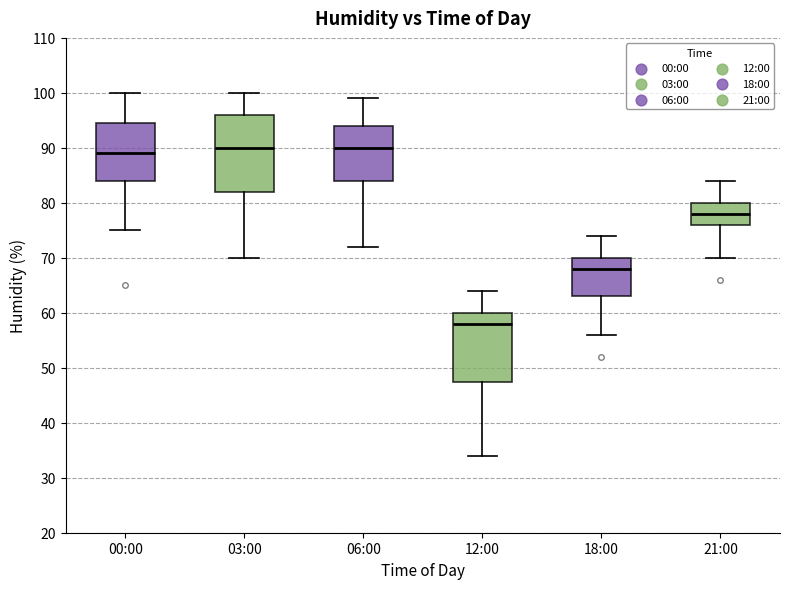

Where is the upper edge of the box for 06:00 on the y-axis? The values are not printed on the chart, so give them approximately, as read against the axis.

94